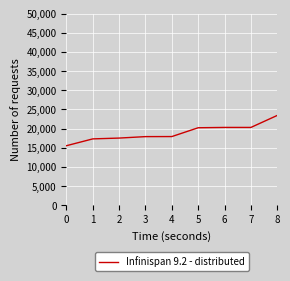

Which has a higher value, 4 or 1?

4